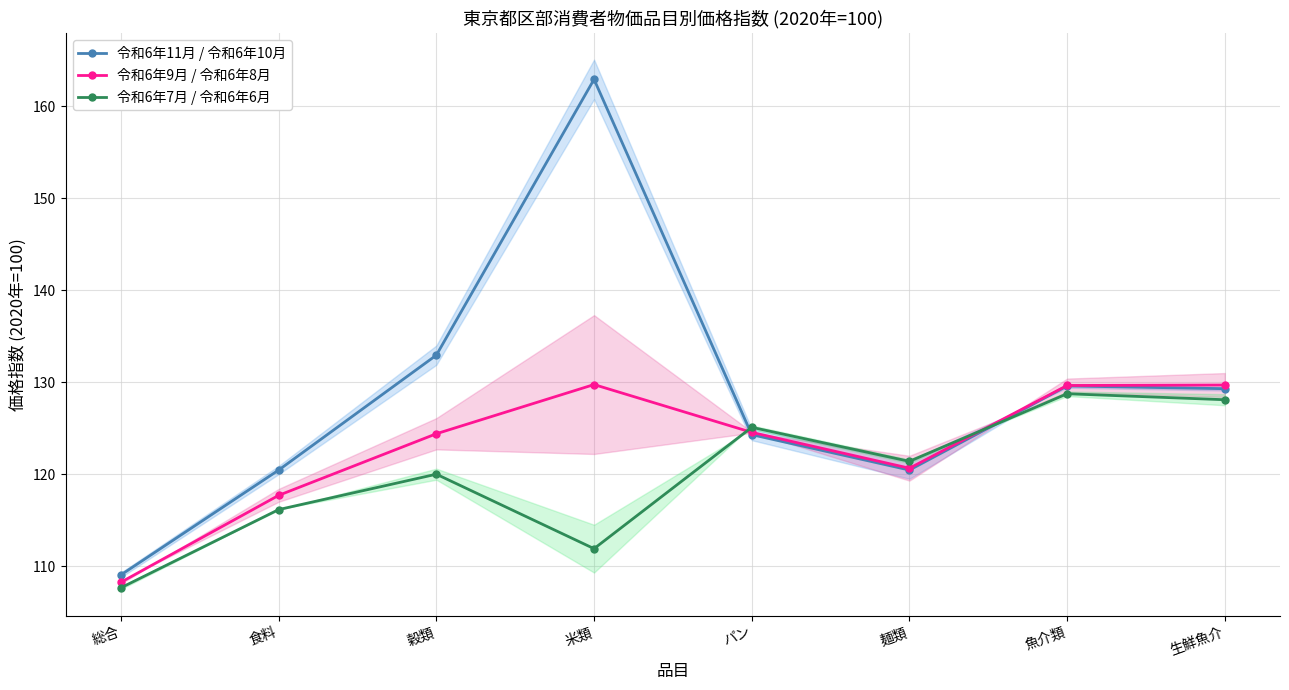

Between 米類 and パン, which series saw the biggest shift?

令和6年11月 / 令和6年10月